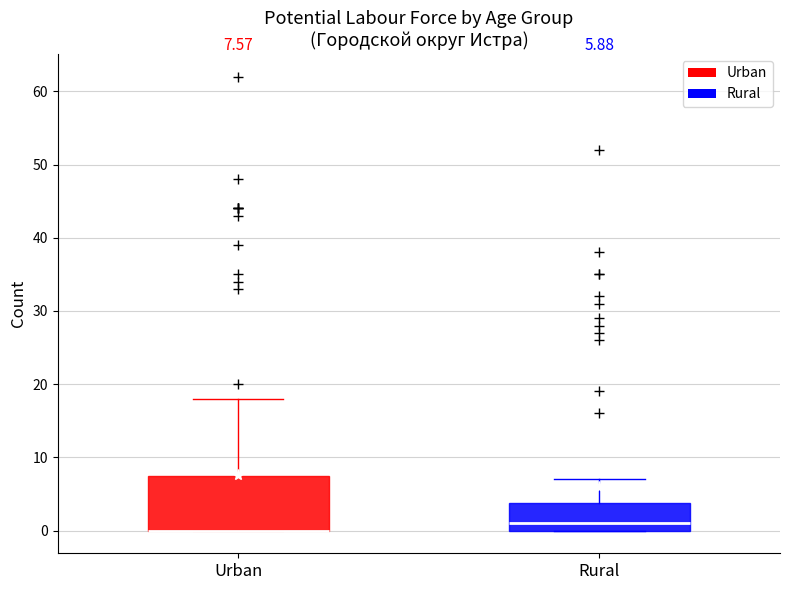

Comparing the boxes themselves (not the whiskers), which one is the tallest?

Urban